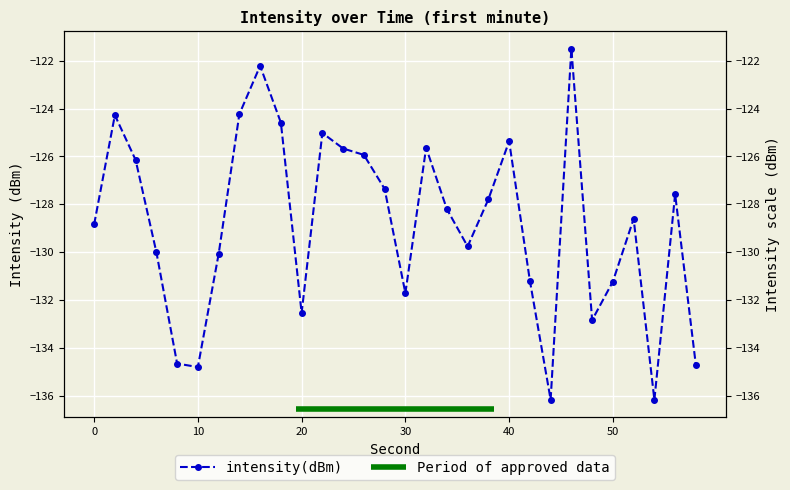

What is the value of the 15th point from the left?

-127.4